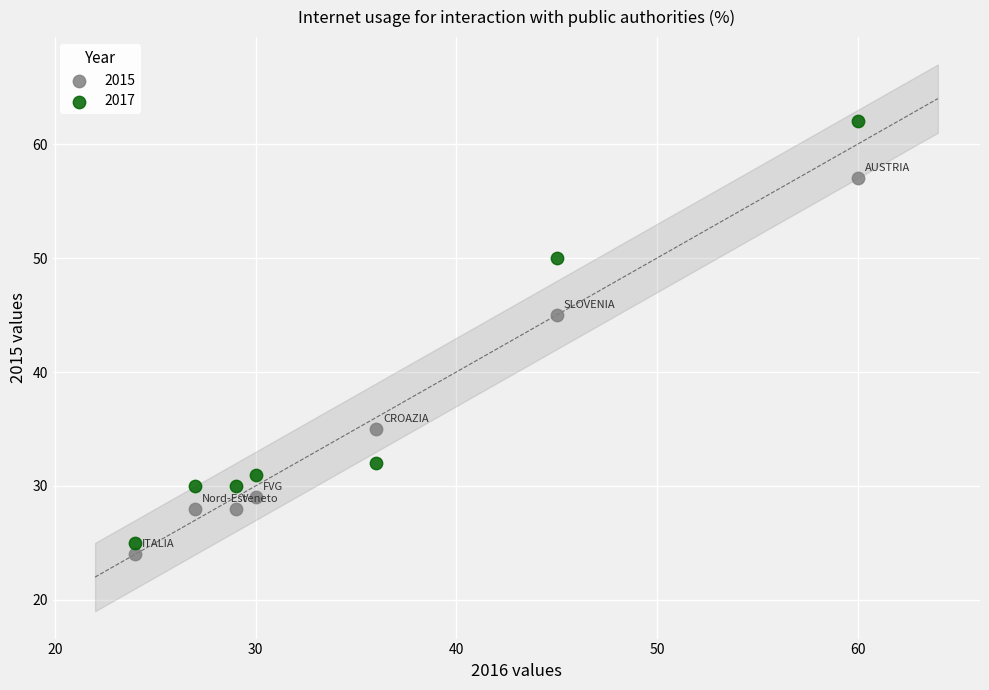

Which series has the widest spread of Y values?

2017